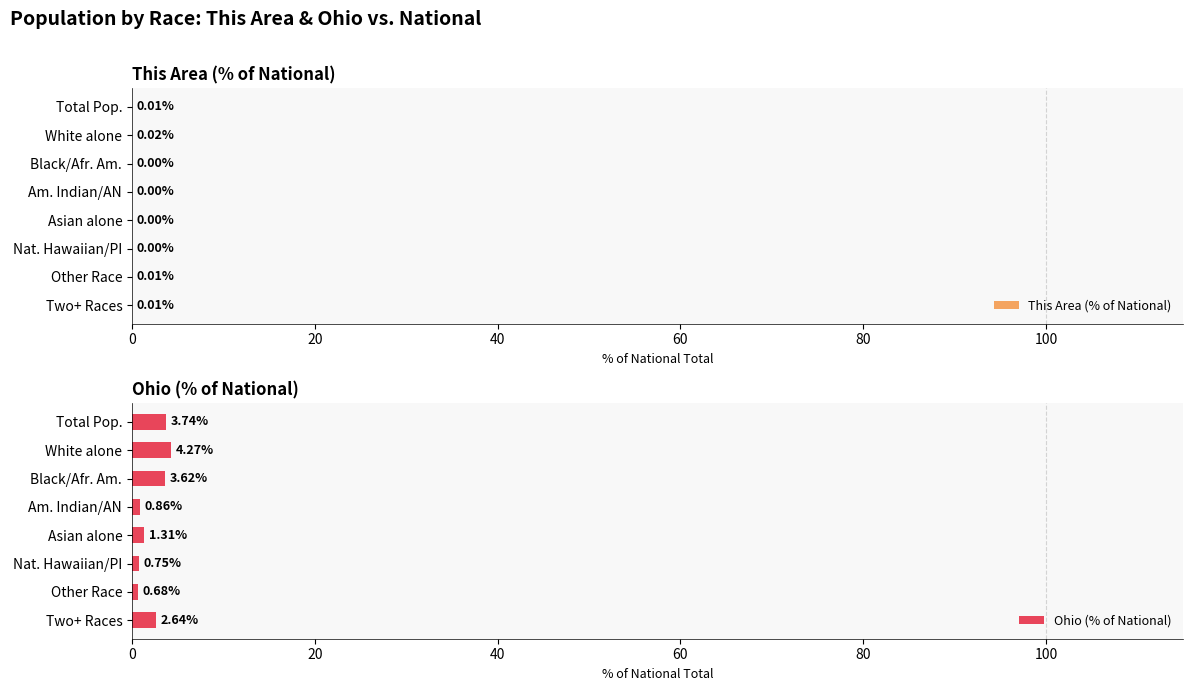

List the labels in order of Ohio (% of National) value, smallest first.

Other Race, Nat. Hawaiian/PI, Am. Indian/AN, Asian alone, Two+ Races, Black/Afr. Am., Total Pop., White alone